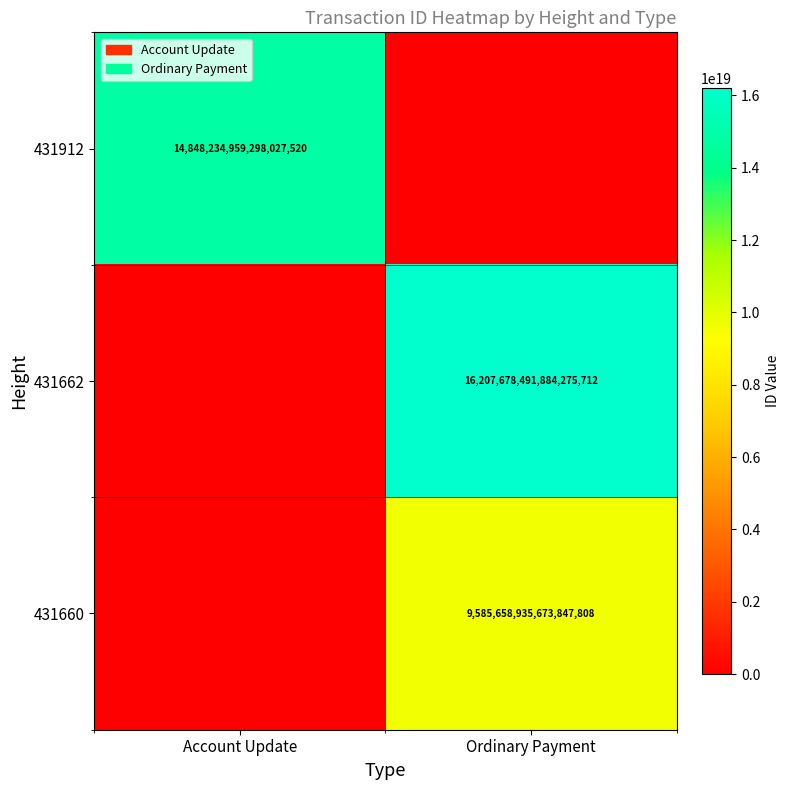

The value of 431662 at Ordinary Payment is 25470929434366558208. True or false?

False